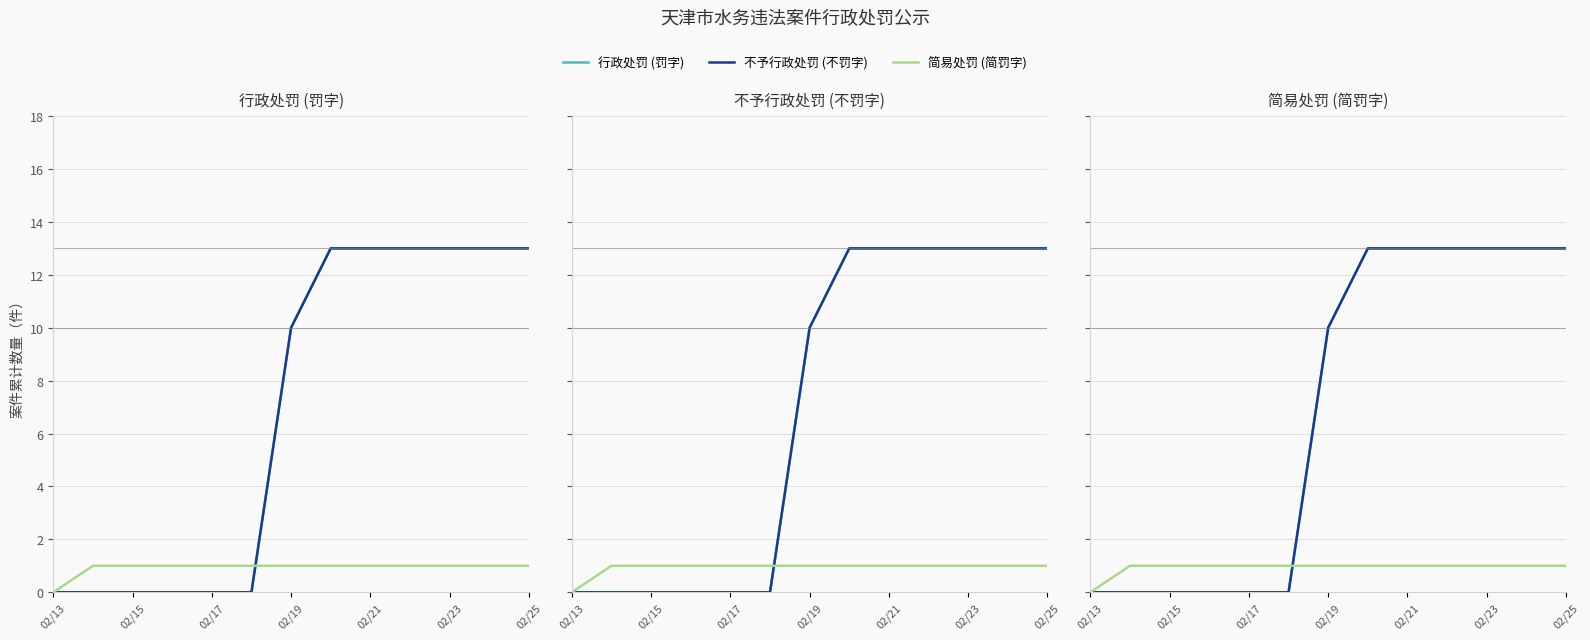

Between 10 and 11, which series saw the biggest shift?

行政处罚 (罚字)